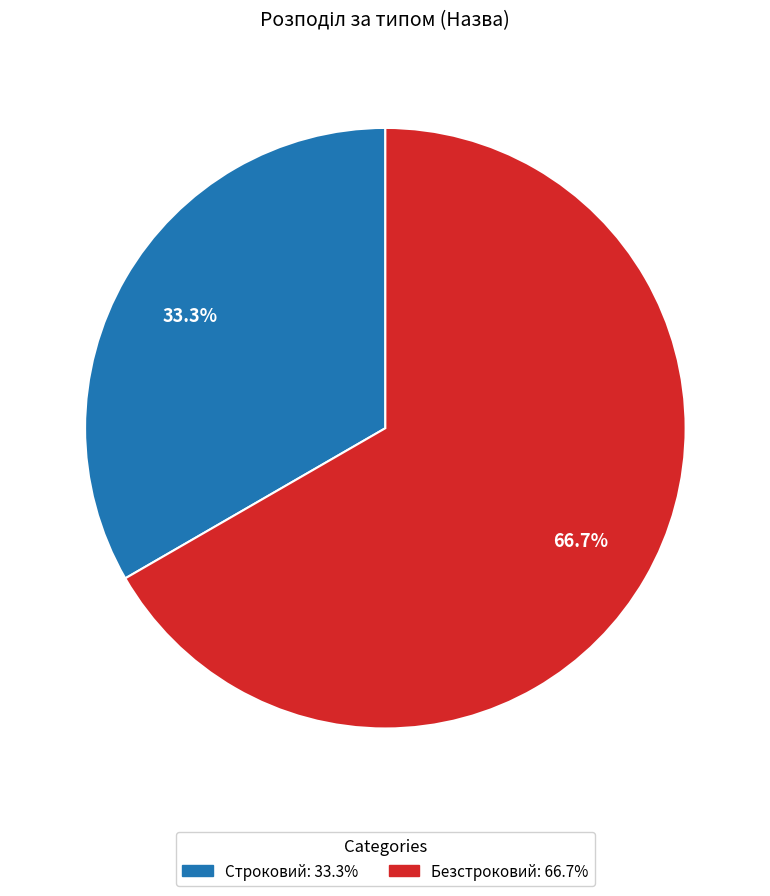

Does any single category account for the majority?

Yes